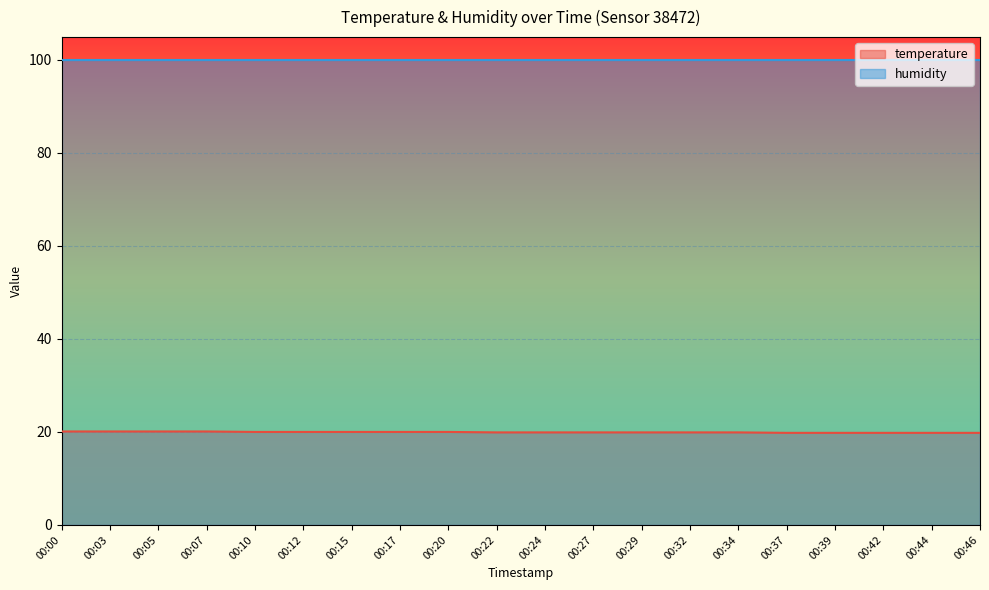

How many categories are shown in the chart?

20